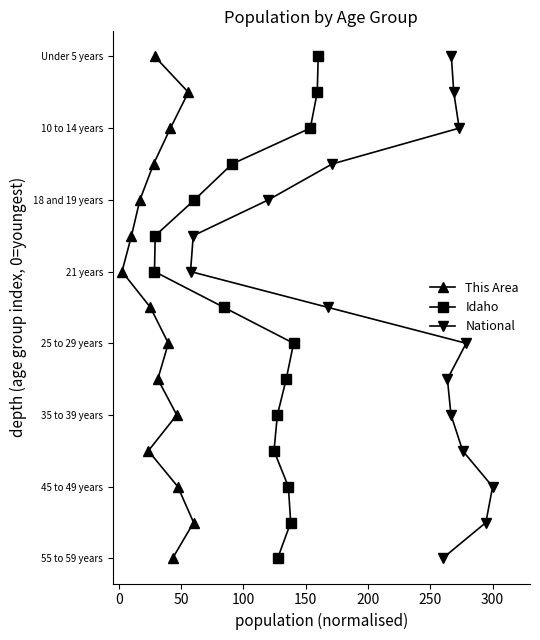

True or false: Idaho and This Area cross at least once.

False